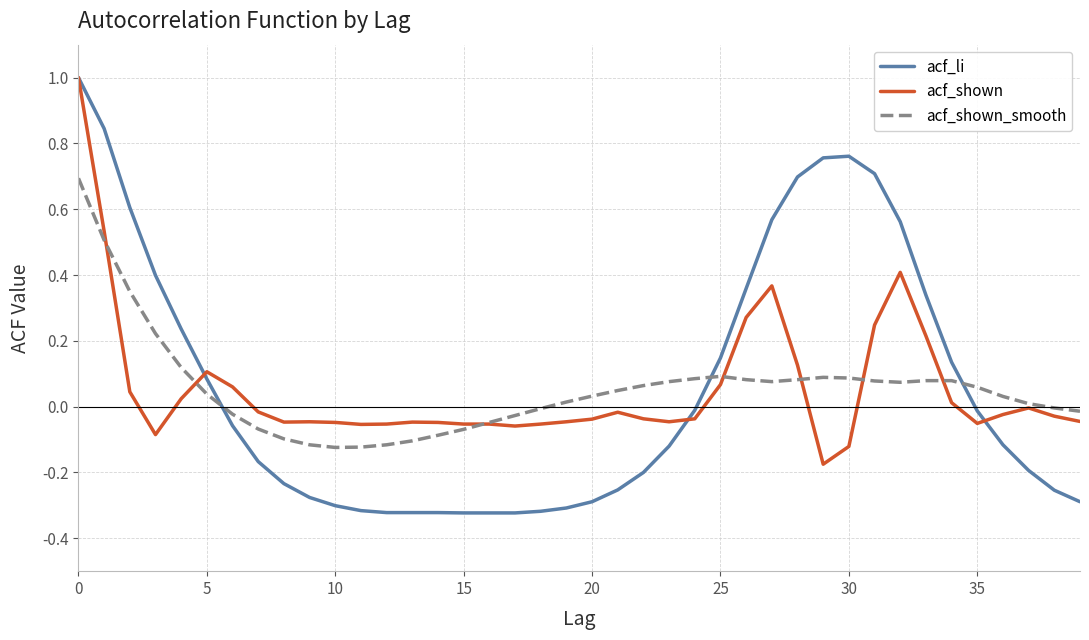

What is the greatest value displayed?

1.0